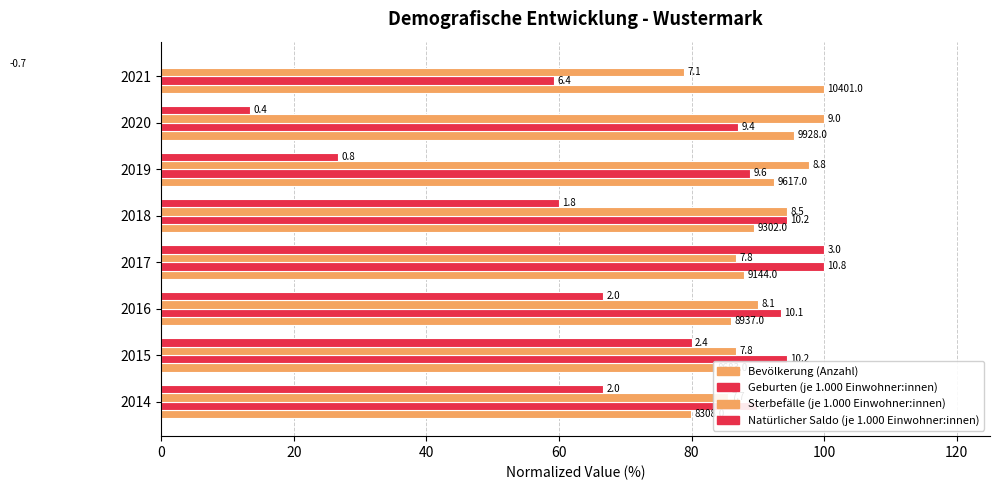

What is the difference between the maximum and minimum values in the Geburten (je 1.000 Einwohner:innen) series?

40.7